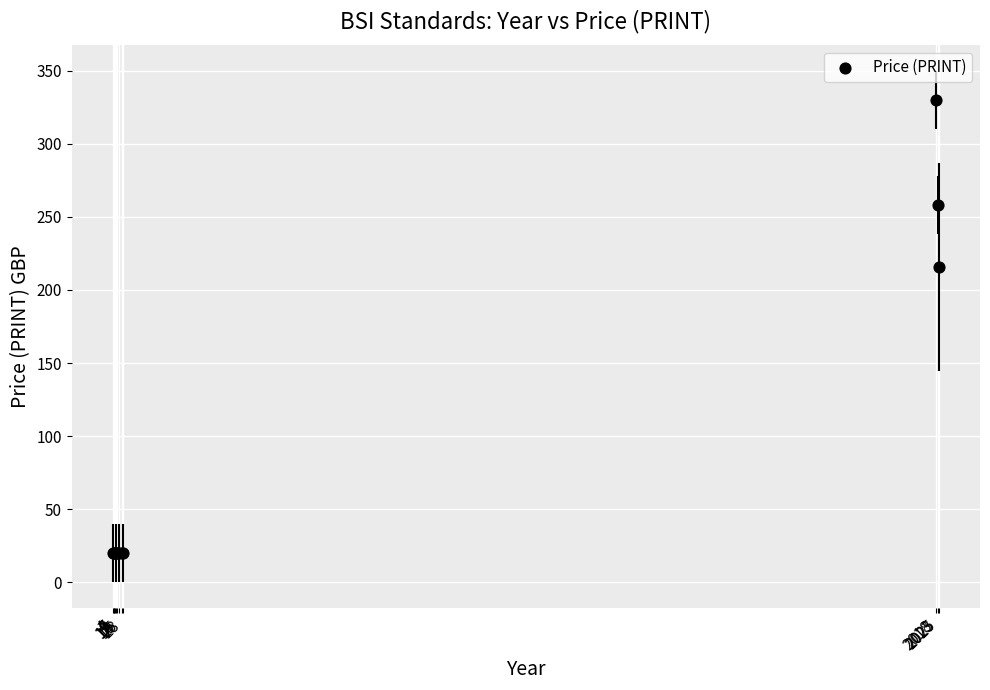

What Y value in the scatter plot is closest to 175?

215.6